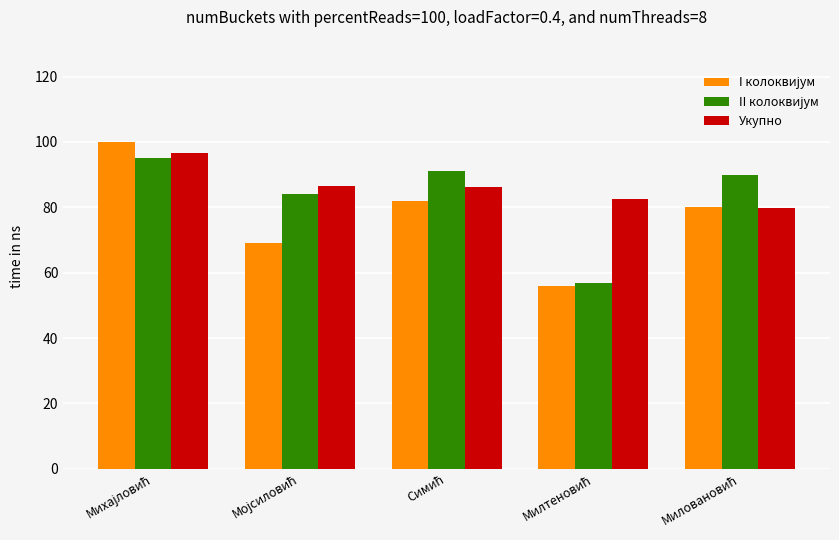

What is the difference between the maximum and second lowest values in the Укупно series?

14.3